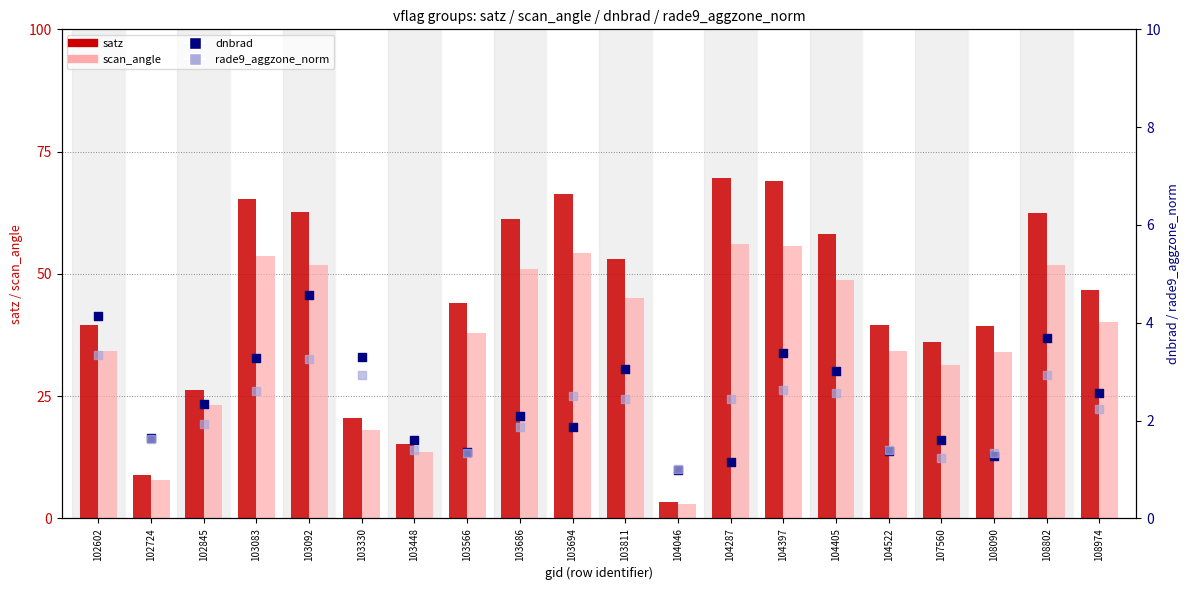

Which series has the largest total across all categories?

satz